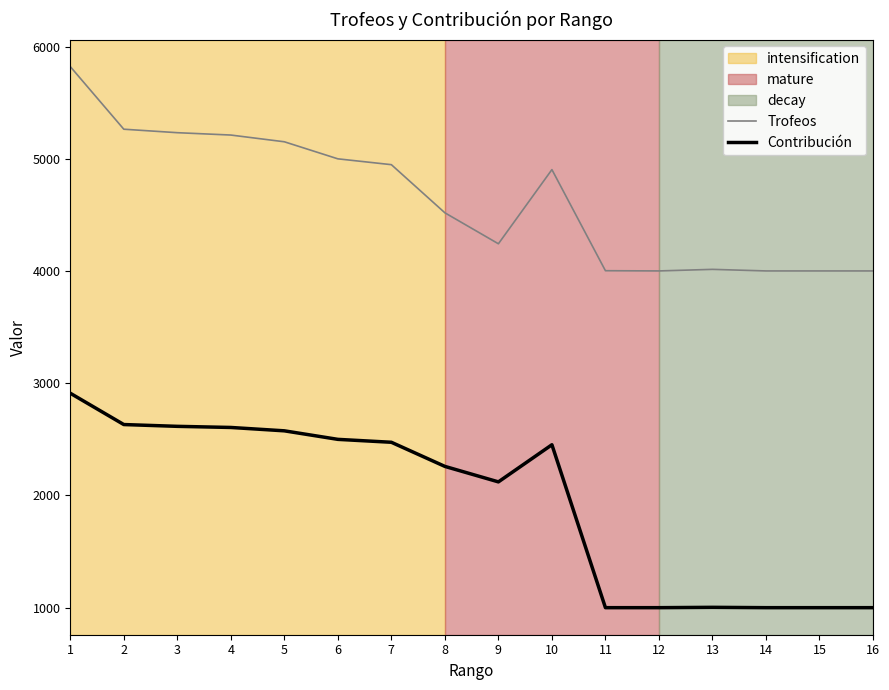

True or false: Contribución and Trofeos cross at least once.

False